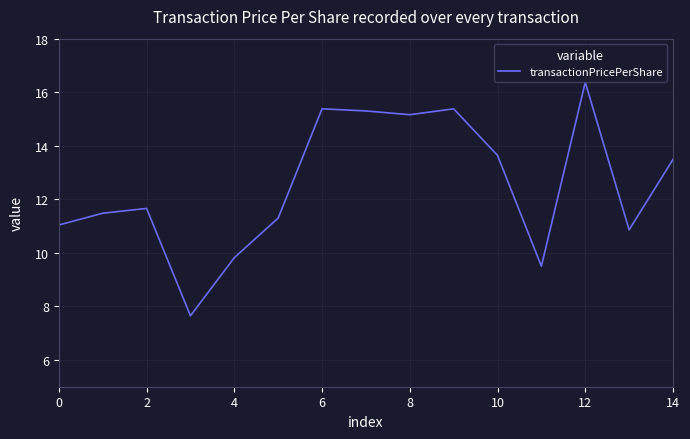

What is the difference between the maximum and minimum values?

8.7